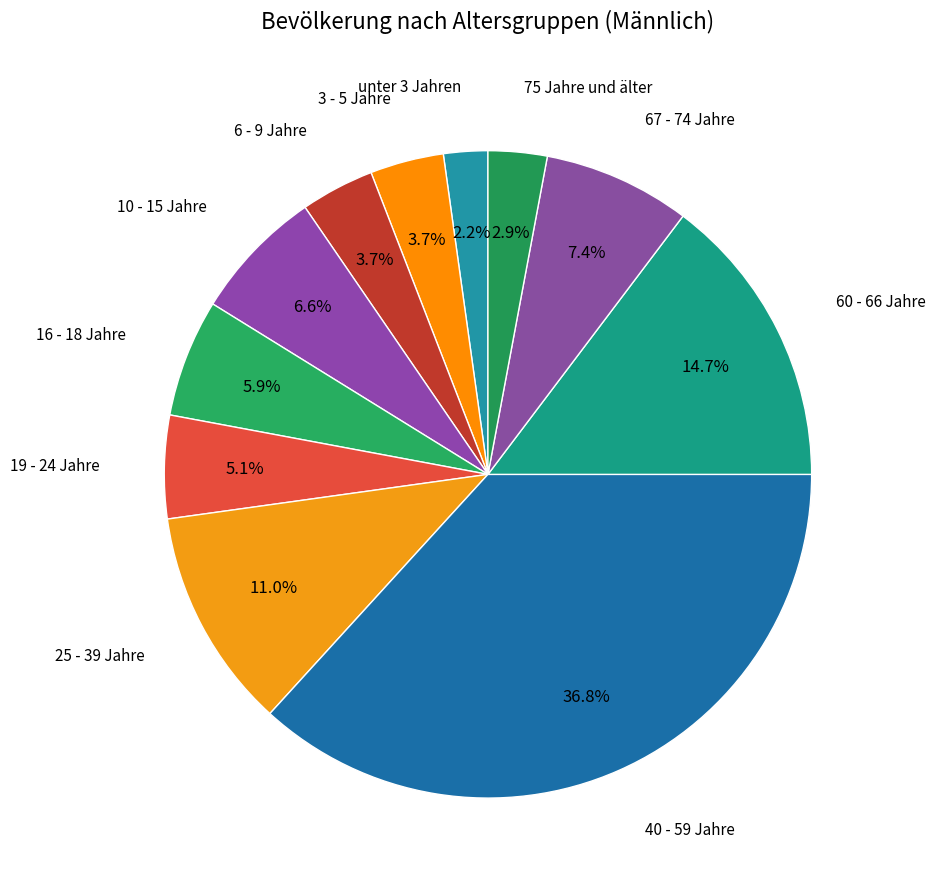

How many slices are in this pie chart?

11